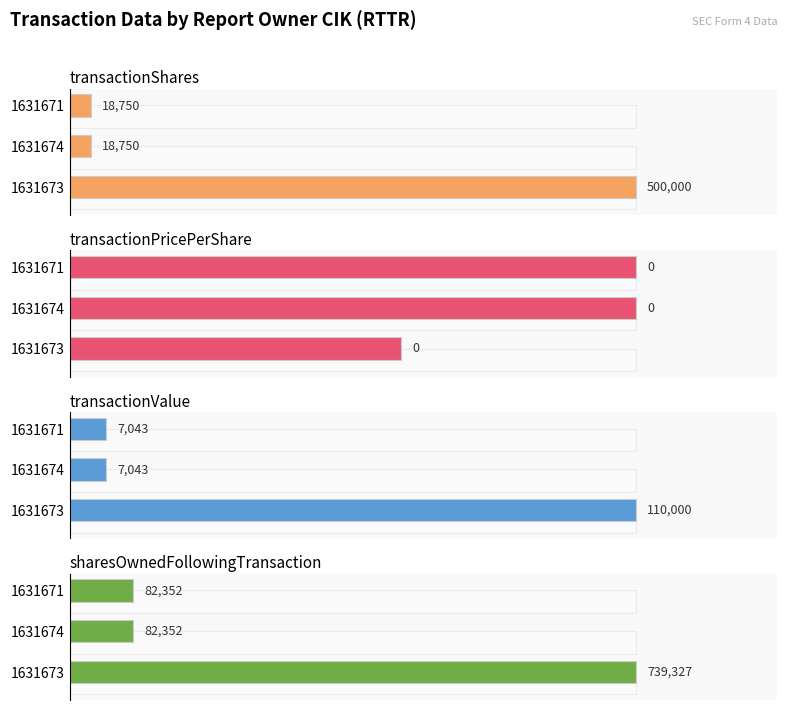

Which series changed the most between 1631674 and 1631671?

transactionShares